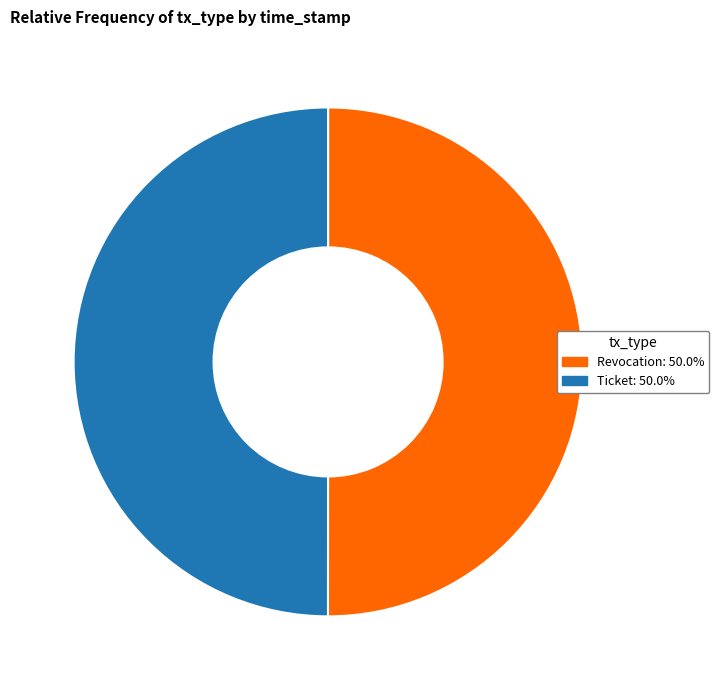

Is the sum of Revocation and Ticket greater than half?

Yes